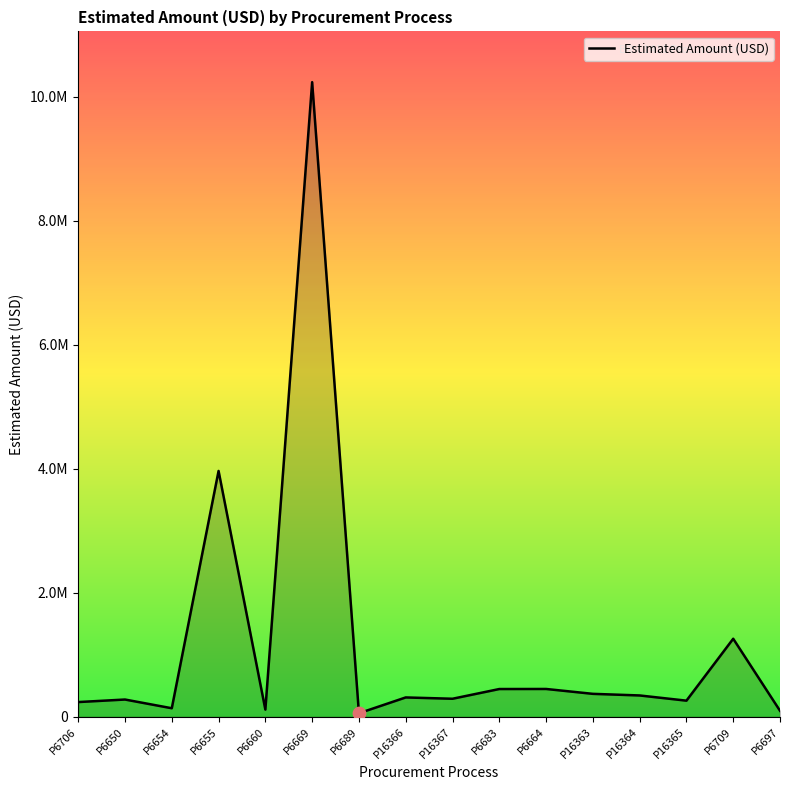

What is the ratio of the value at P16364 to the value at P6697?

3.5